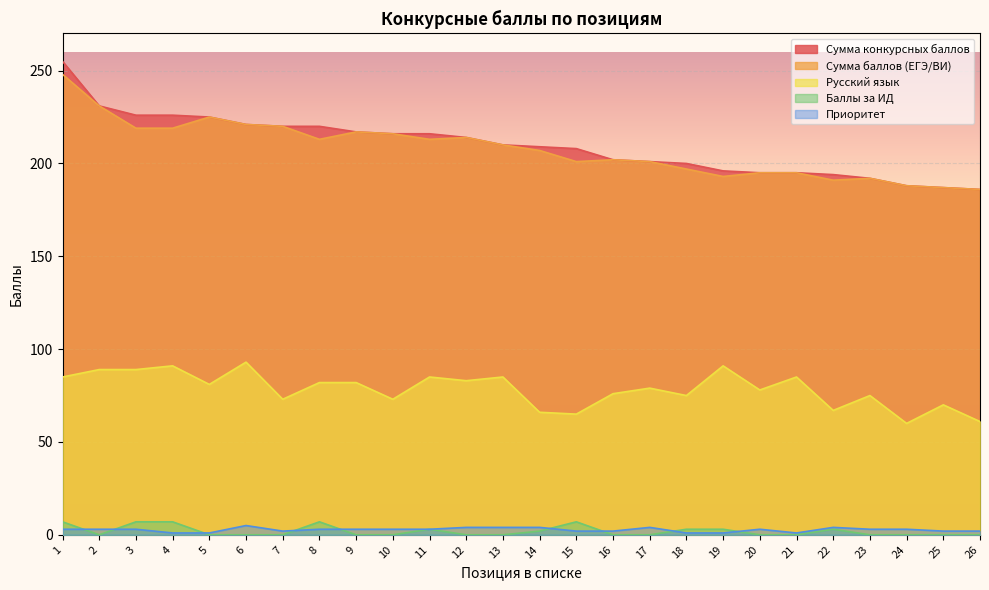

What is the sum of all Баллы за ИД values?

49